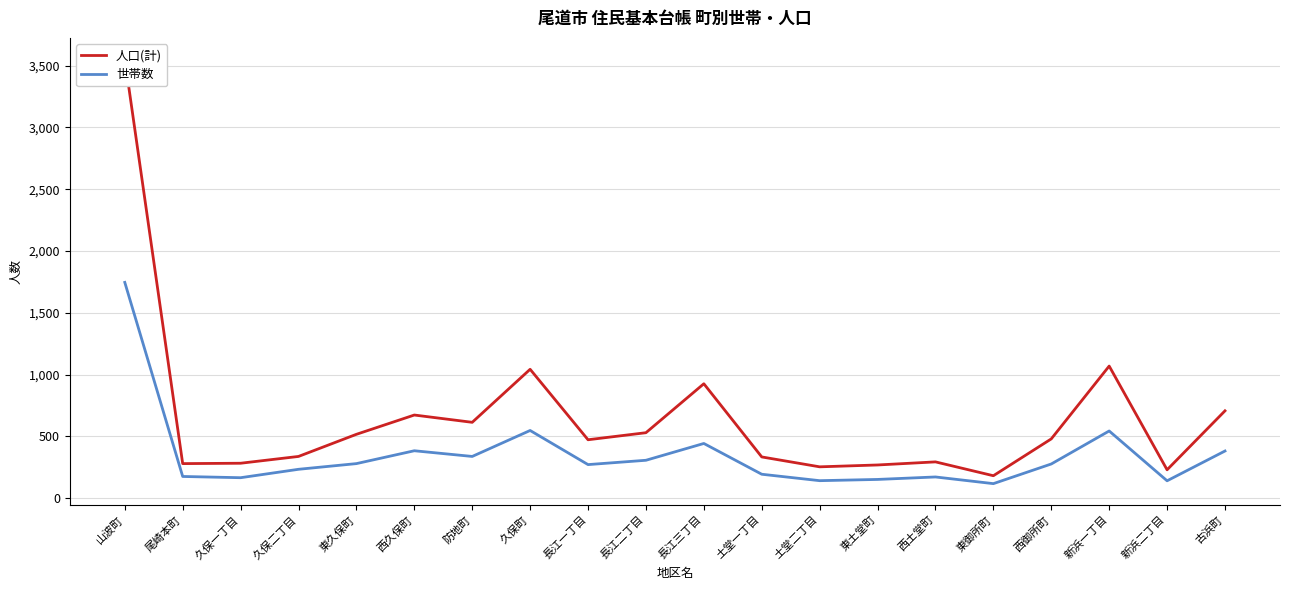

Is the value of 人口(計) at 久保二丁目 greater than the value of 世帯数 at 長江三丁目?

No